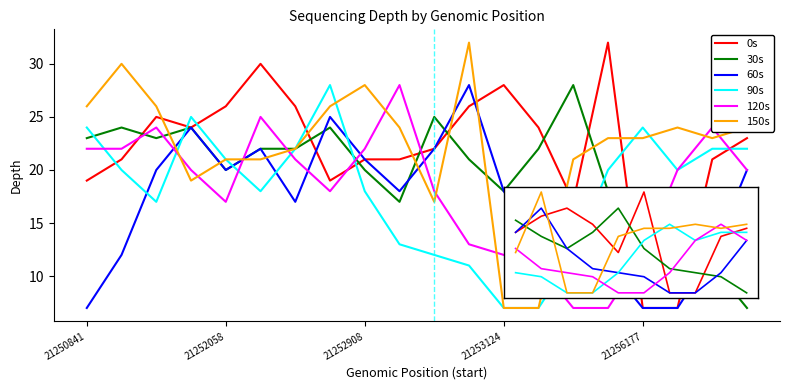

What are all the series names shown in the legend?

0s, 30s, 60s, 90s, 120s, 150s